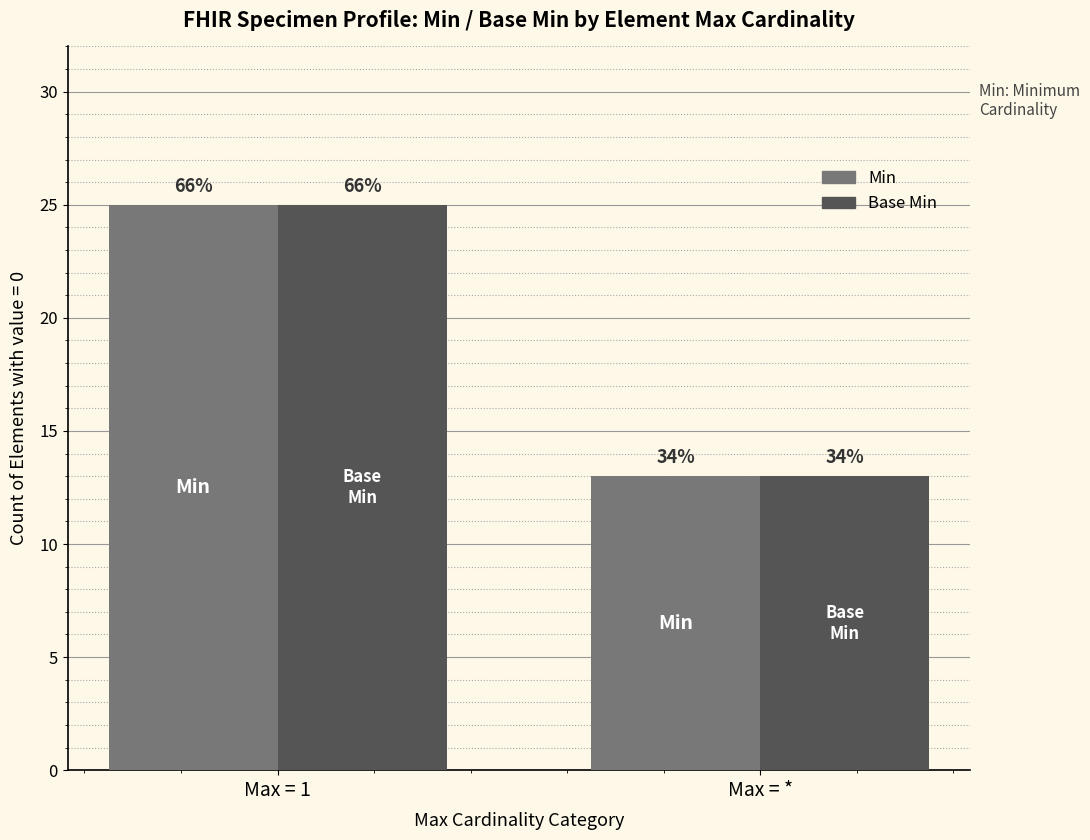

Reading left to right, extract all data points from this chart.

Min: 25	13
Base Min: 25	13